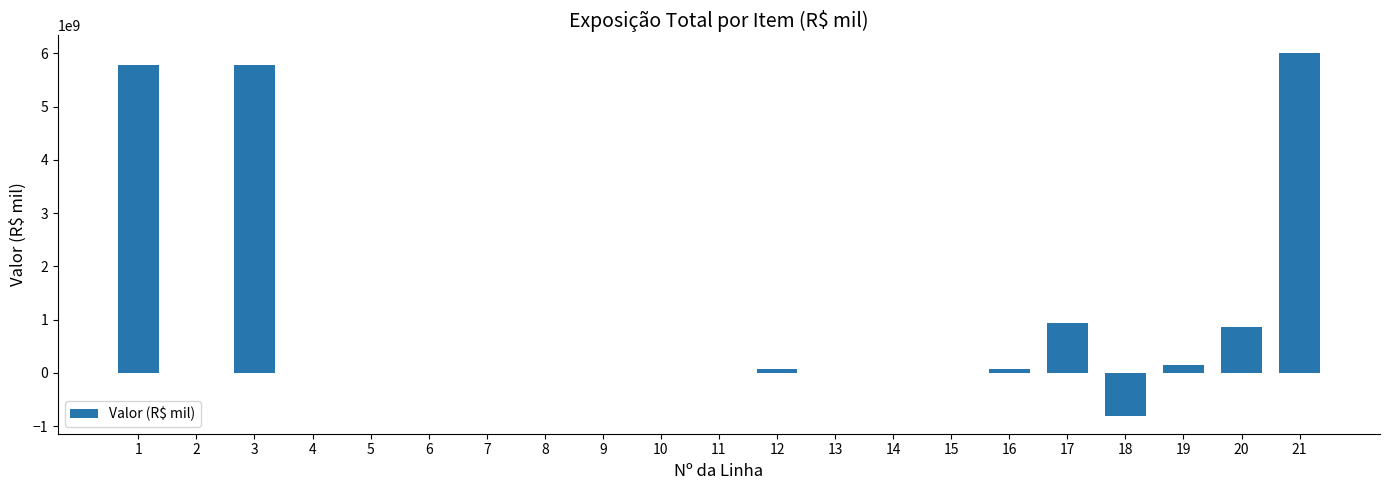

The value at 21 is 1699617511.6. True or false?

False